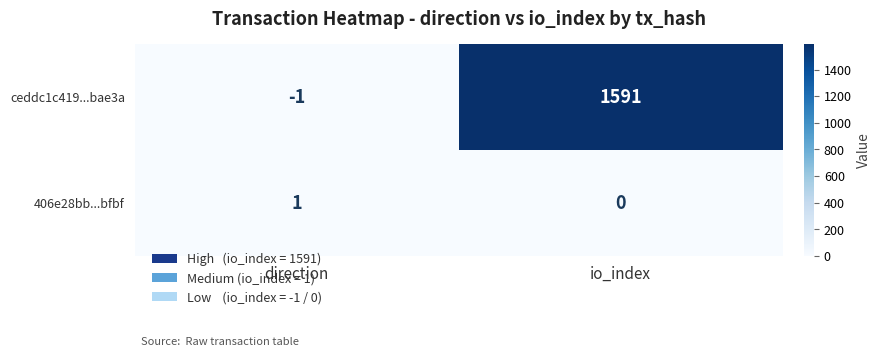

What is the average value of the ceddc1c419...bae3a series?

795